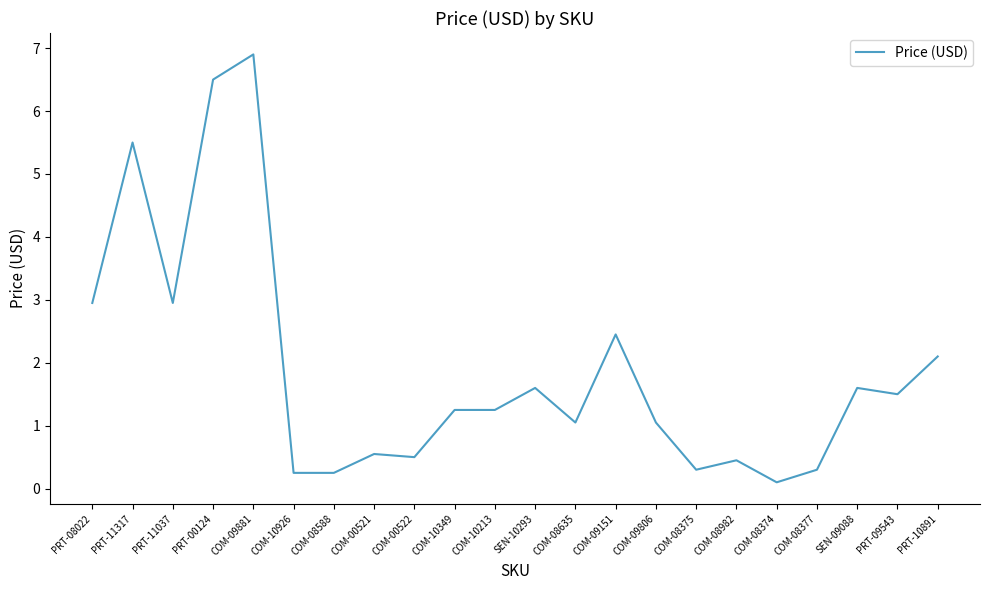

What is the approximate value at SEN-09088?

1.6